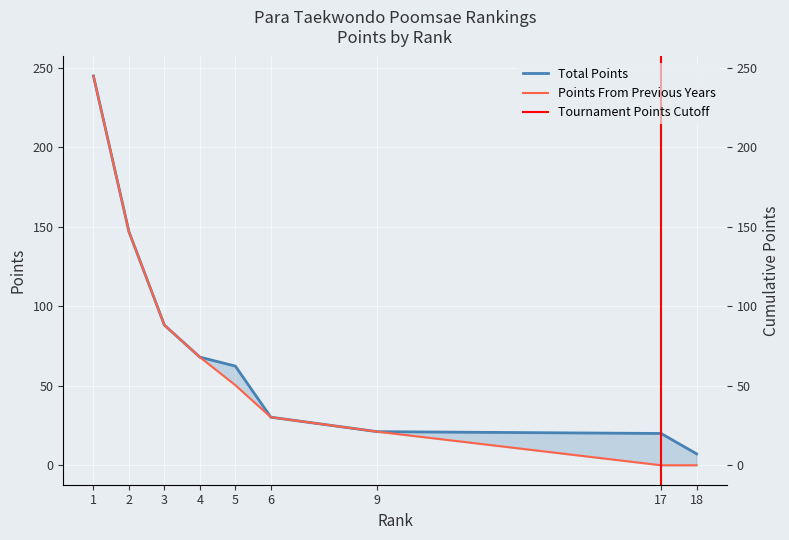

True or false: Points From Previous Years and Total Points cross at least once.

False